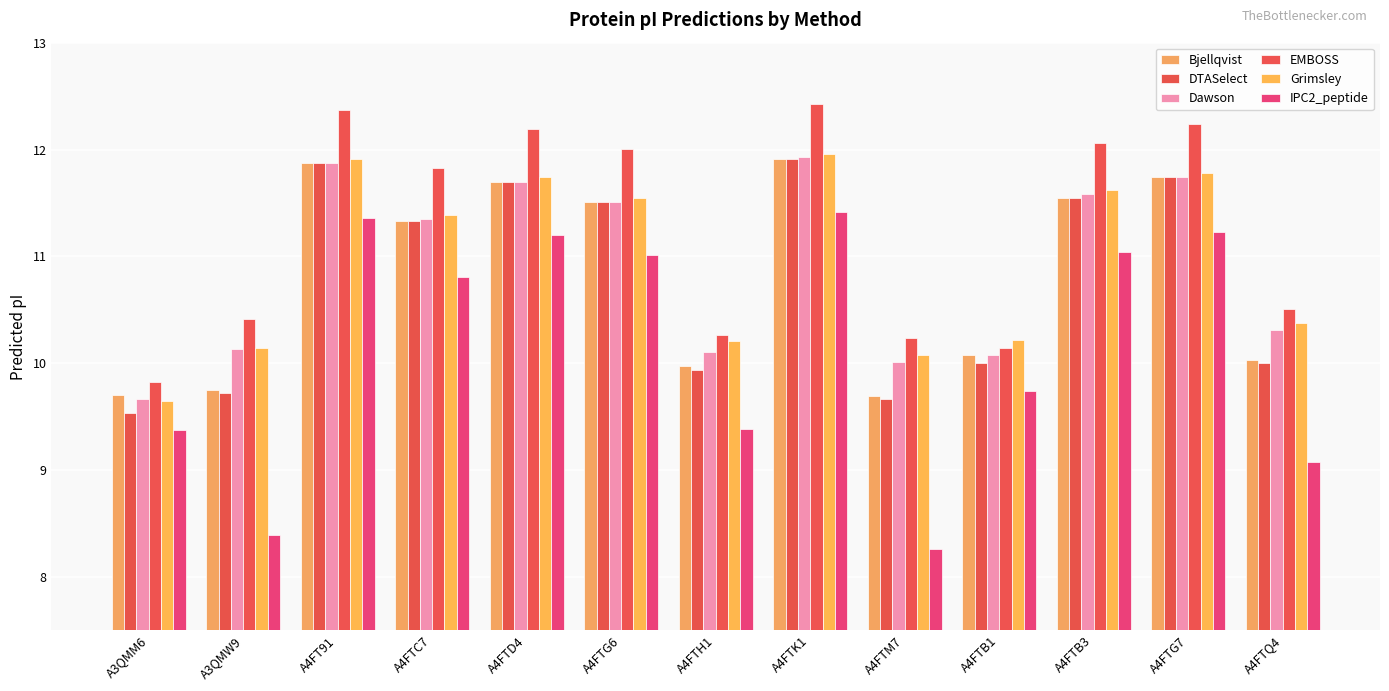

Count the number of categories in the chart.

13